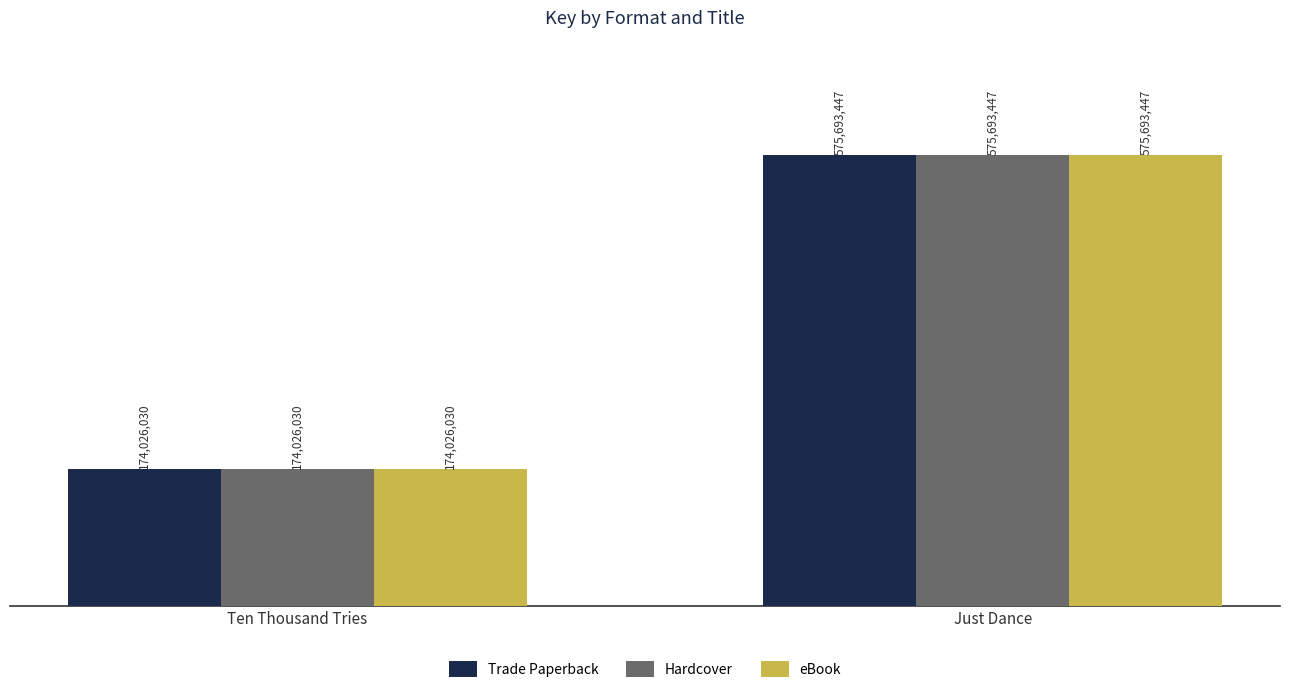

List the series in order of their peak value, highest first.

Trade Paperback, Hardcover, eBook